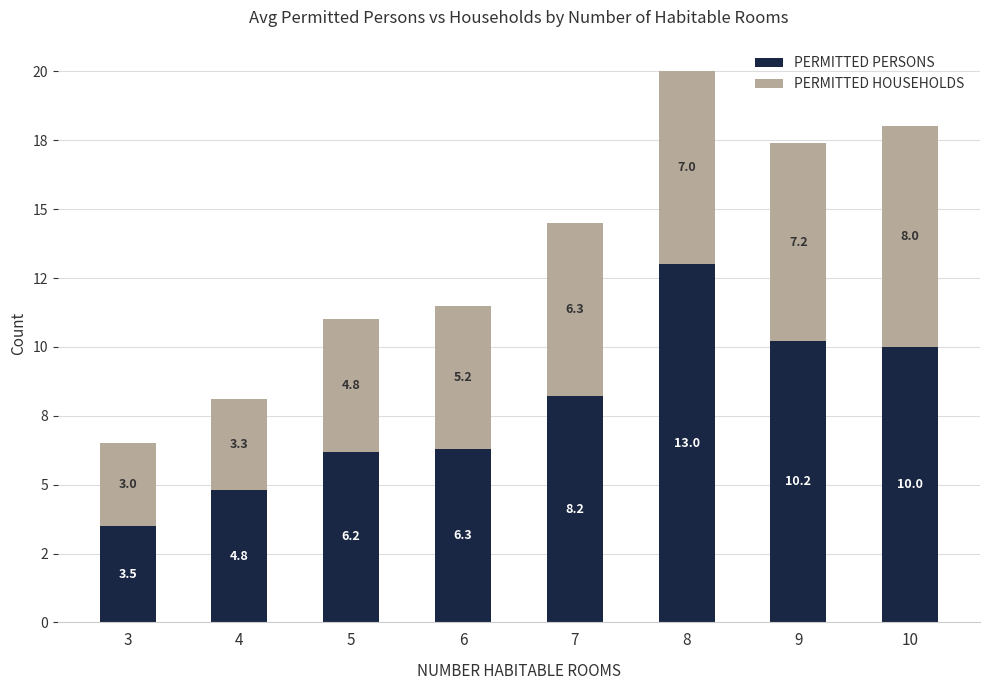

Are the bars grouped side by side (vs. stacked)?

No